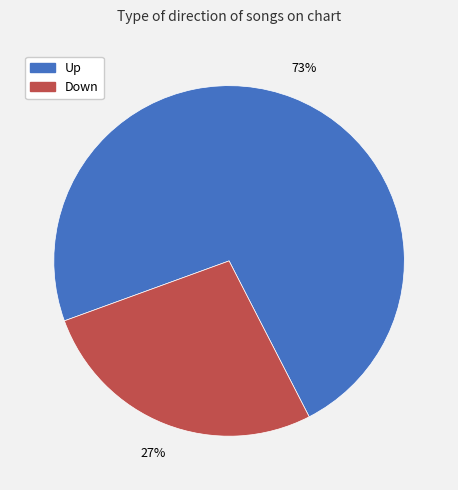

Does any single category account for the majority?

Yes